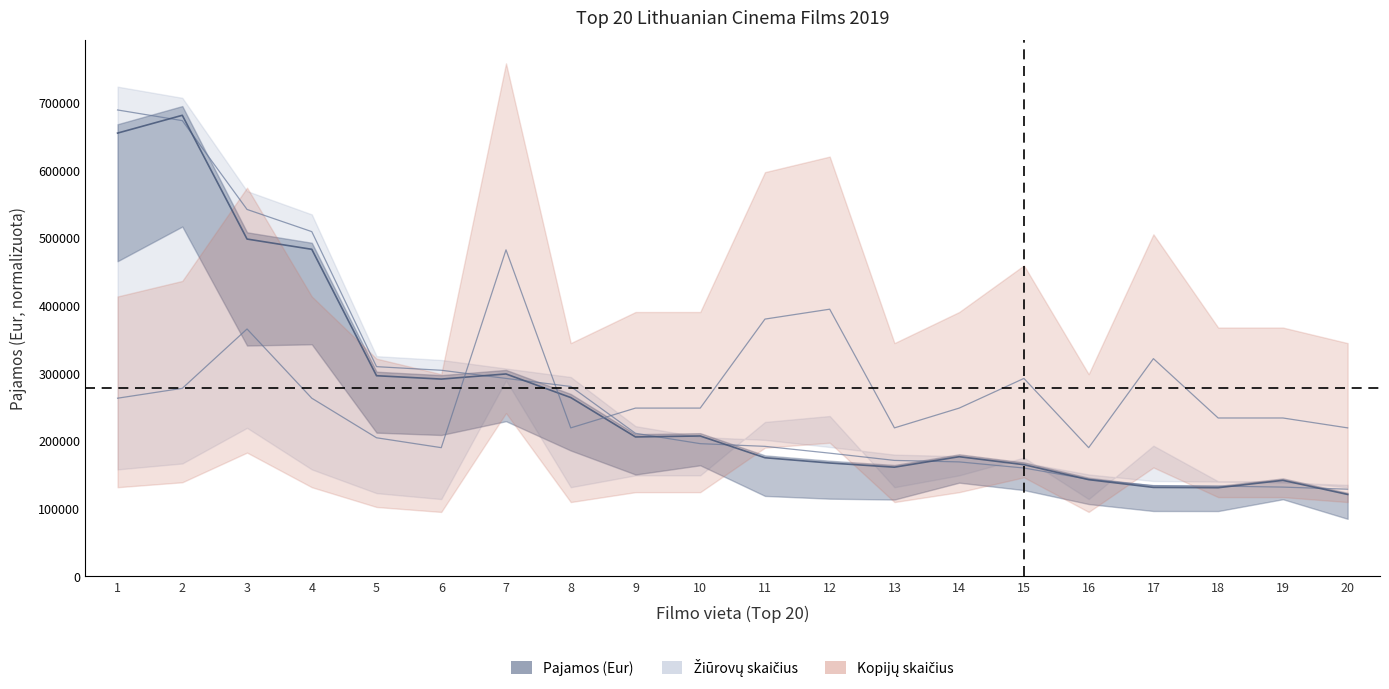

How many data points in Kopijų skaičius are above 248290?

12